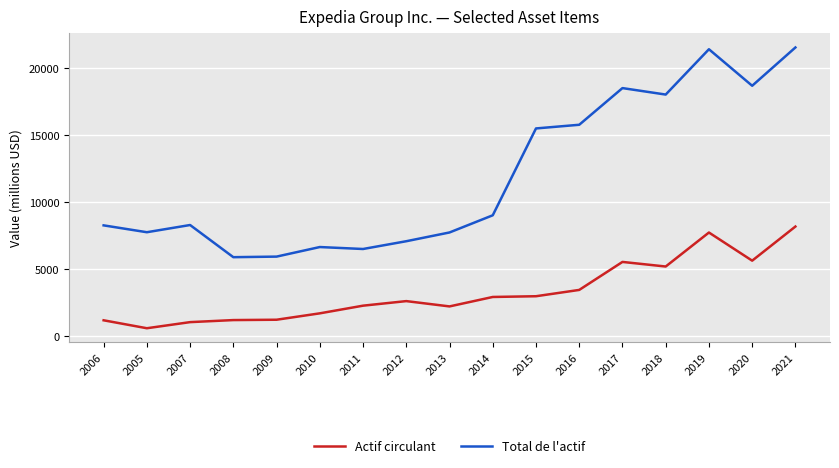

Where is the first local maximum for Total de l'actif?

2007